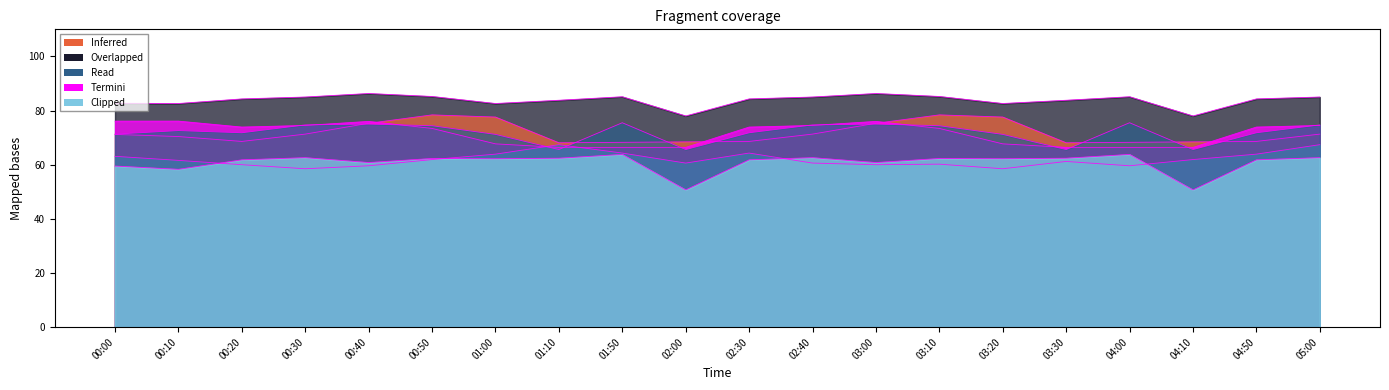

True or false:   5.297 and   7.808 intersect in this chart.

True